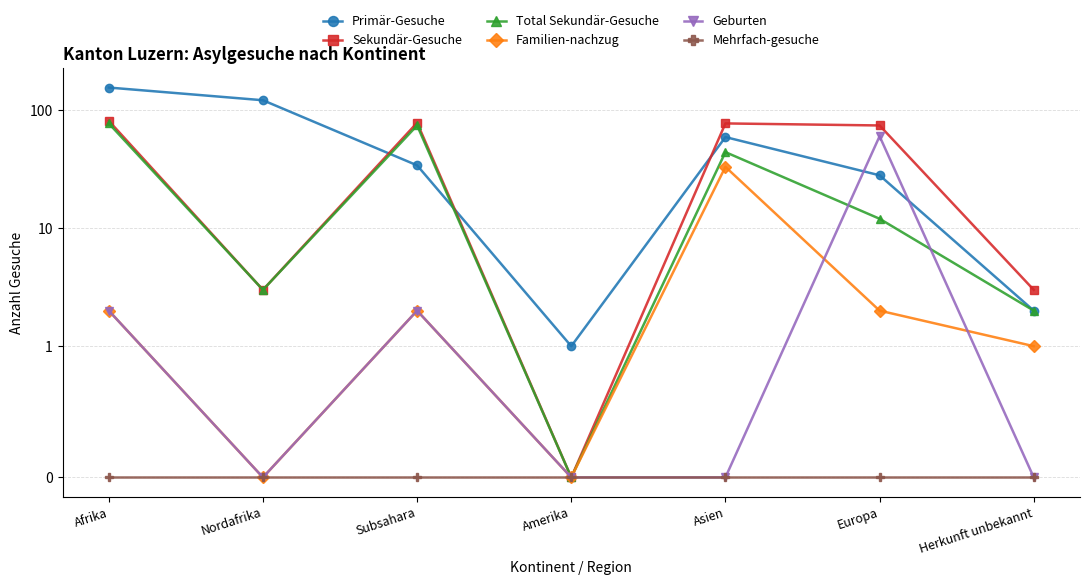

Between which two adjacent categories do Total Sekundär-Gesuche and Primär-Gesuche first intersect?

Nordafrika and Subsahara